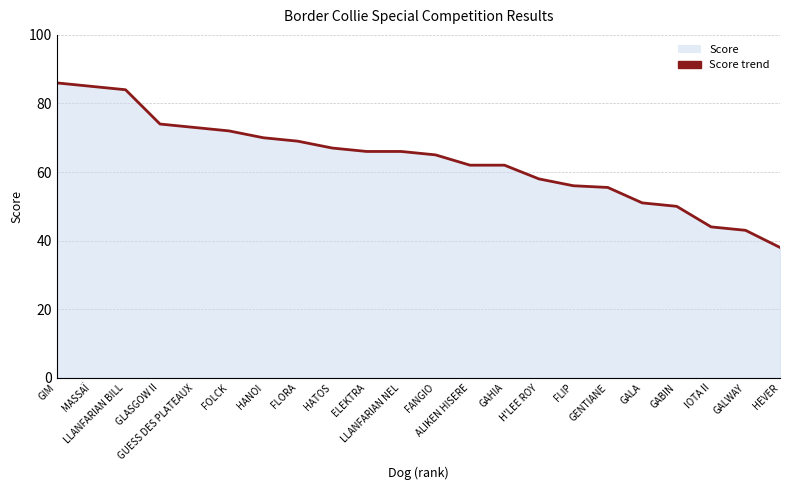

What is the sum of all values?

1396.5